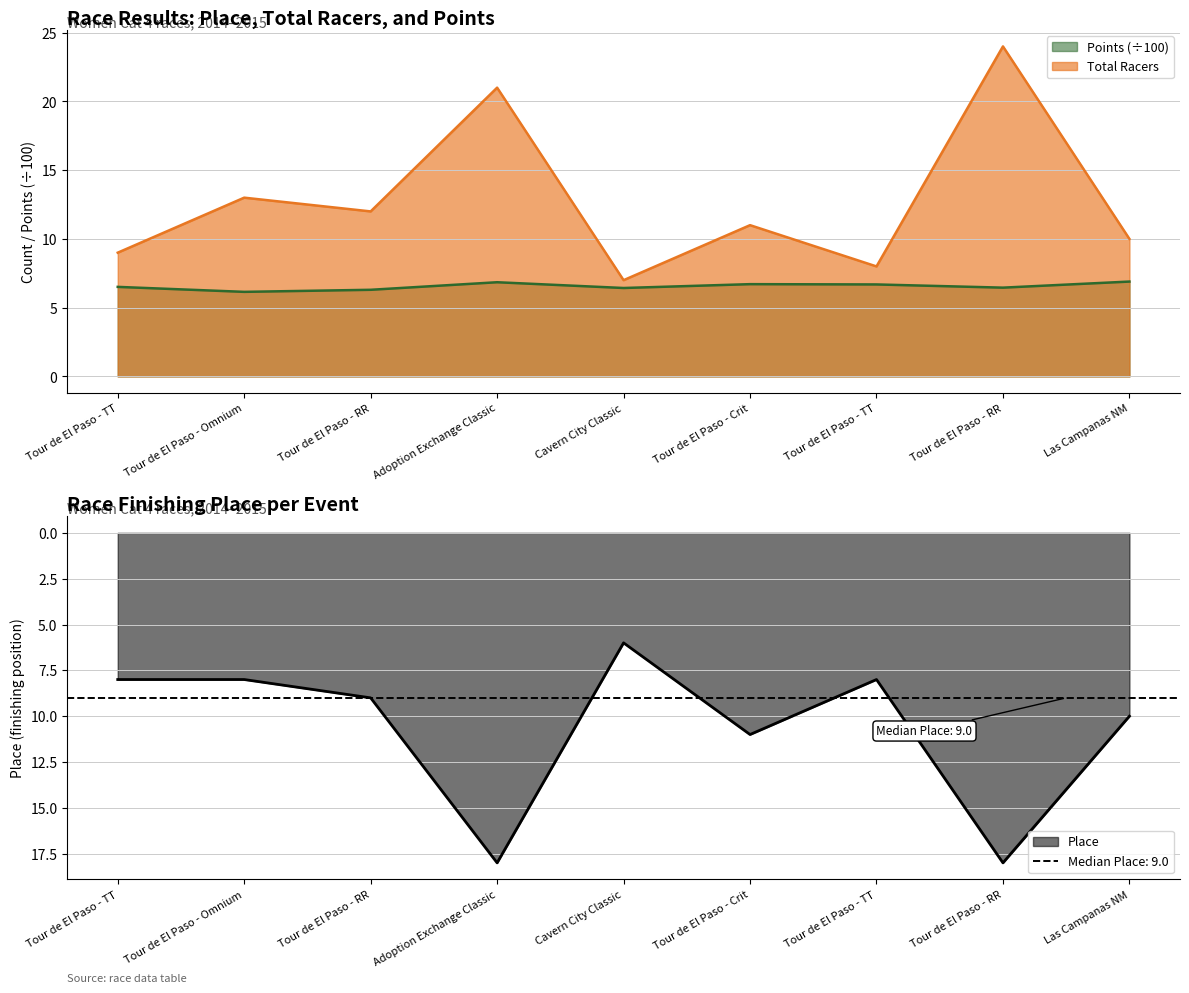

What is the sum of all Points values?

59.0